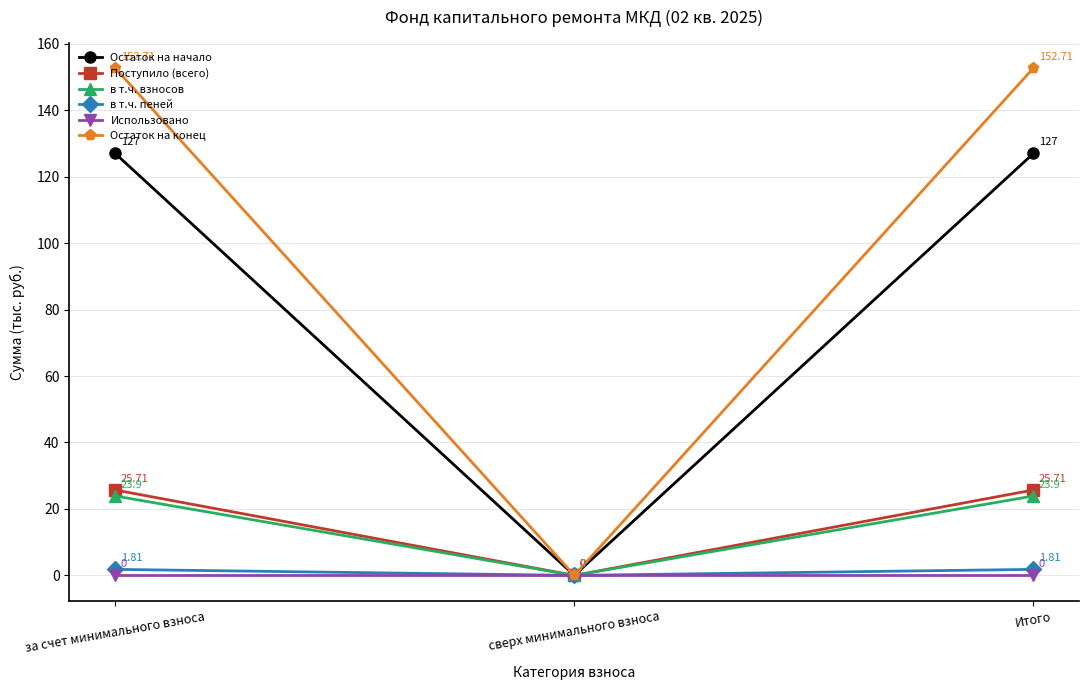

How many lines are shown in the chart?

6